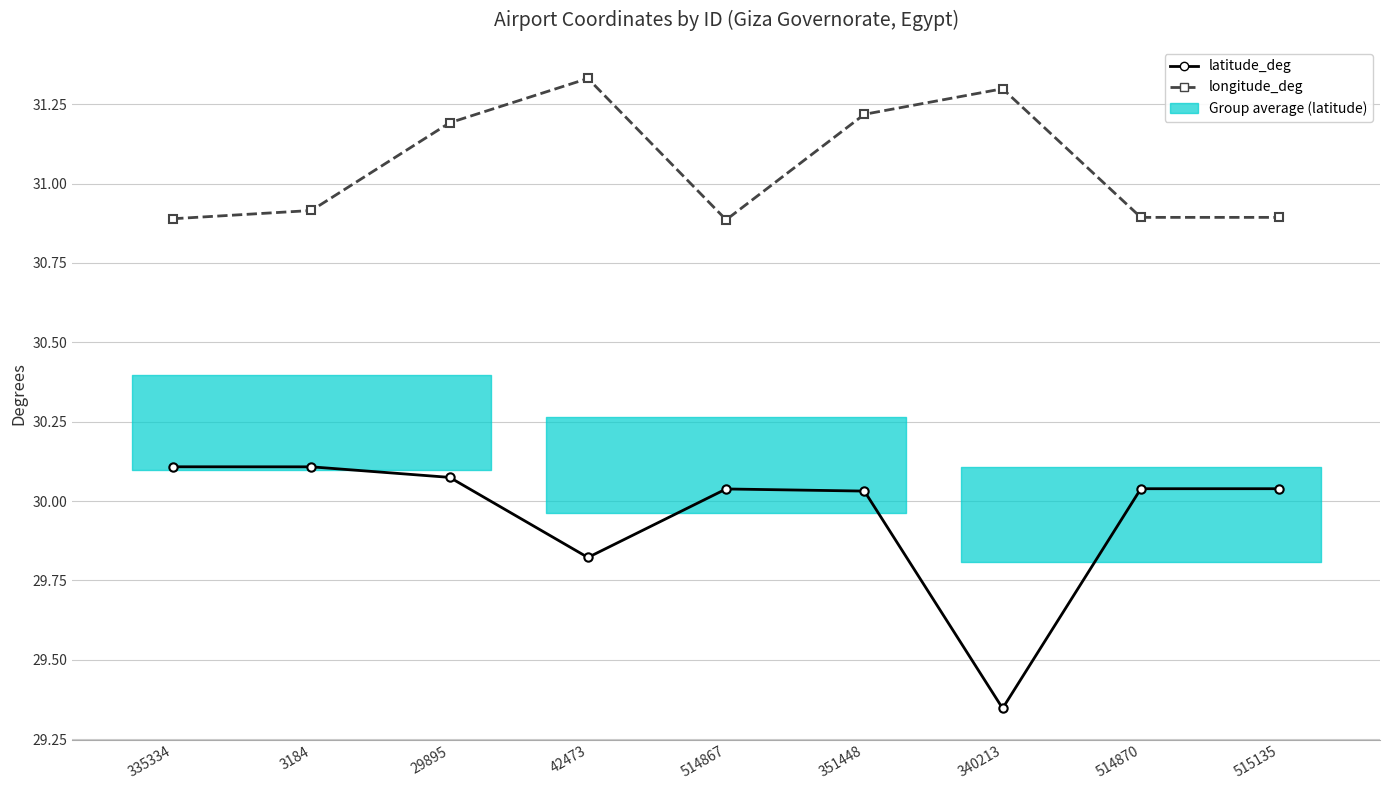

Which series has the largest total across all categories?

longitude_deg